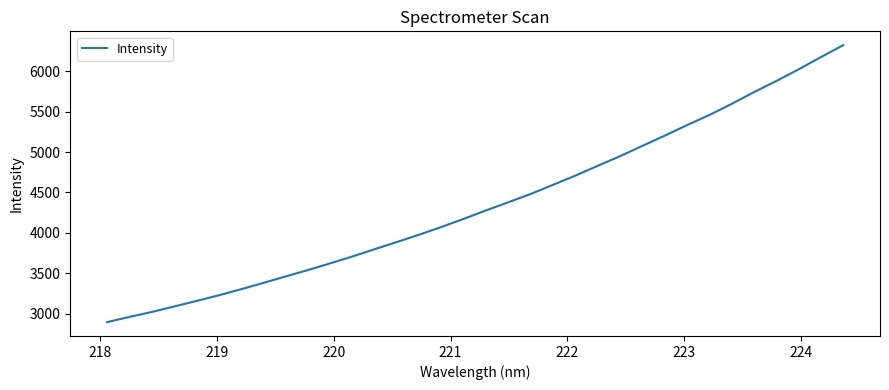

What is the minimum value shown in the chart?

2895.1